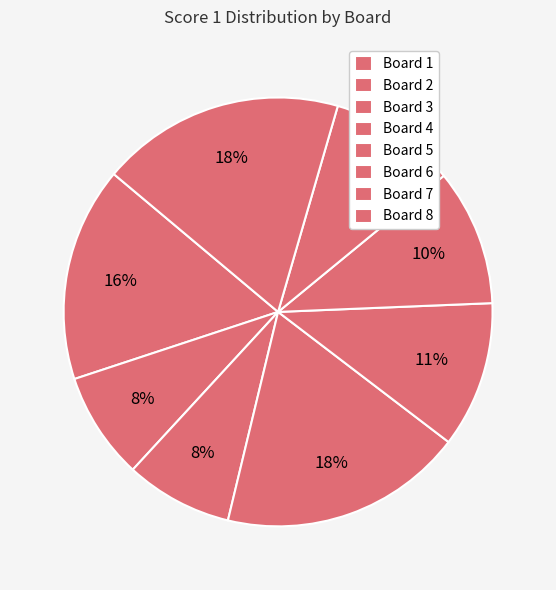

Does any single category account for the majority?

No